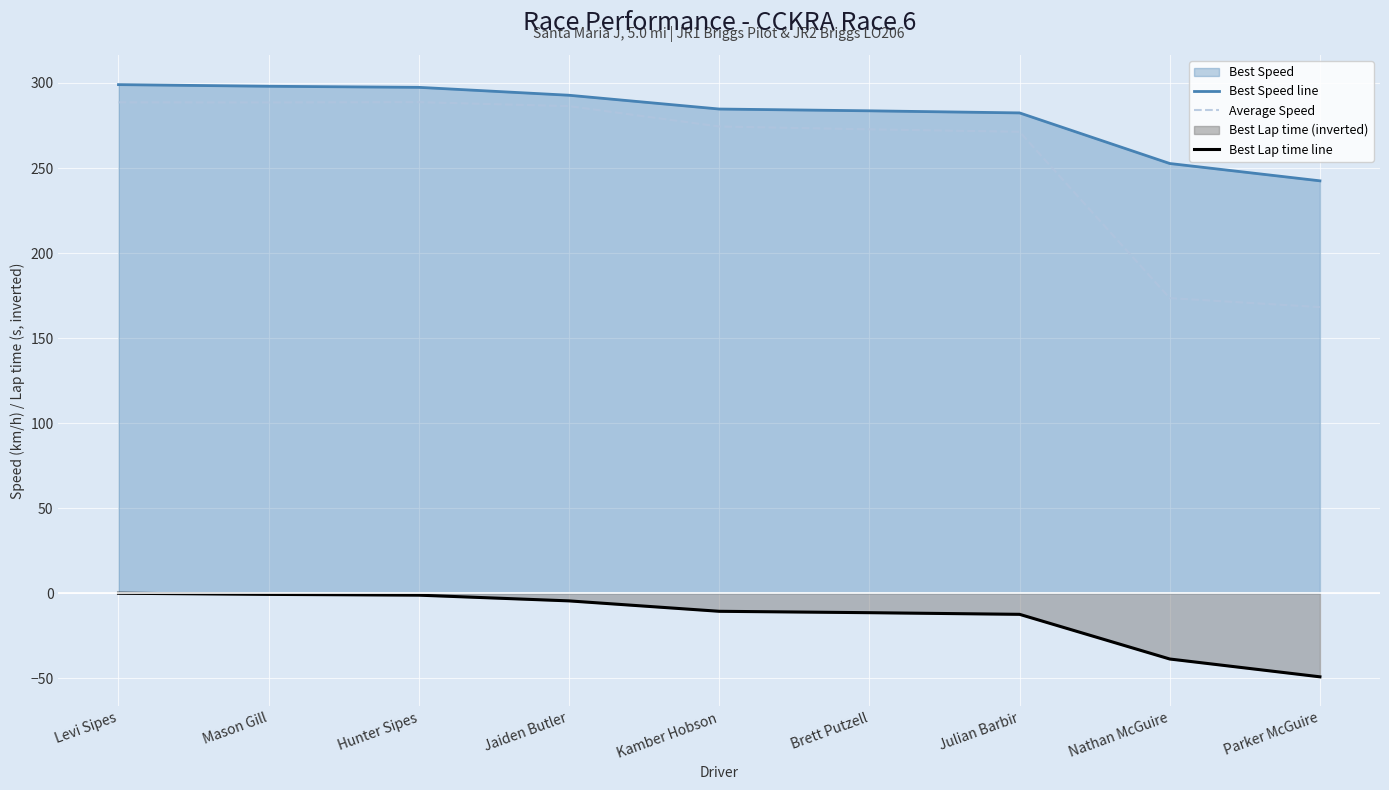

Read the Average Speed value at Mason Gill.

288.6